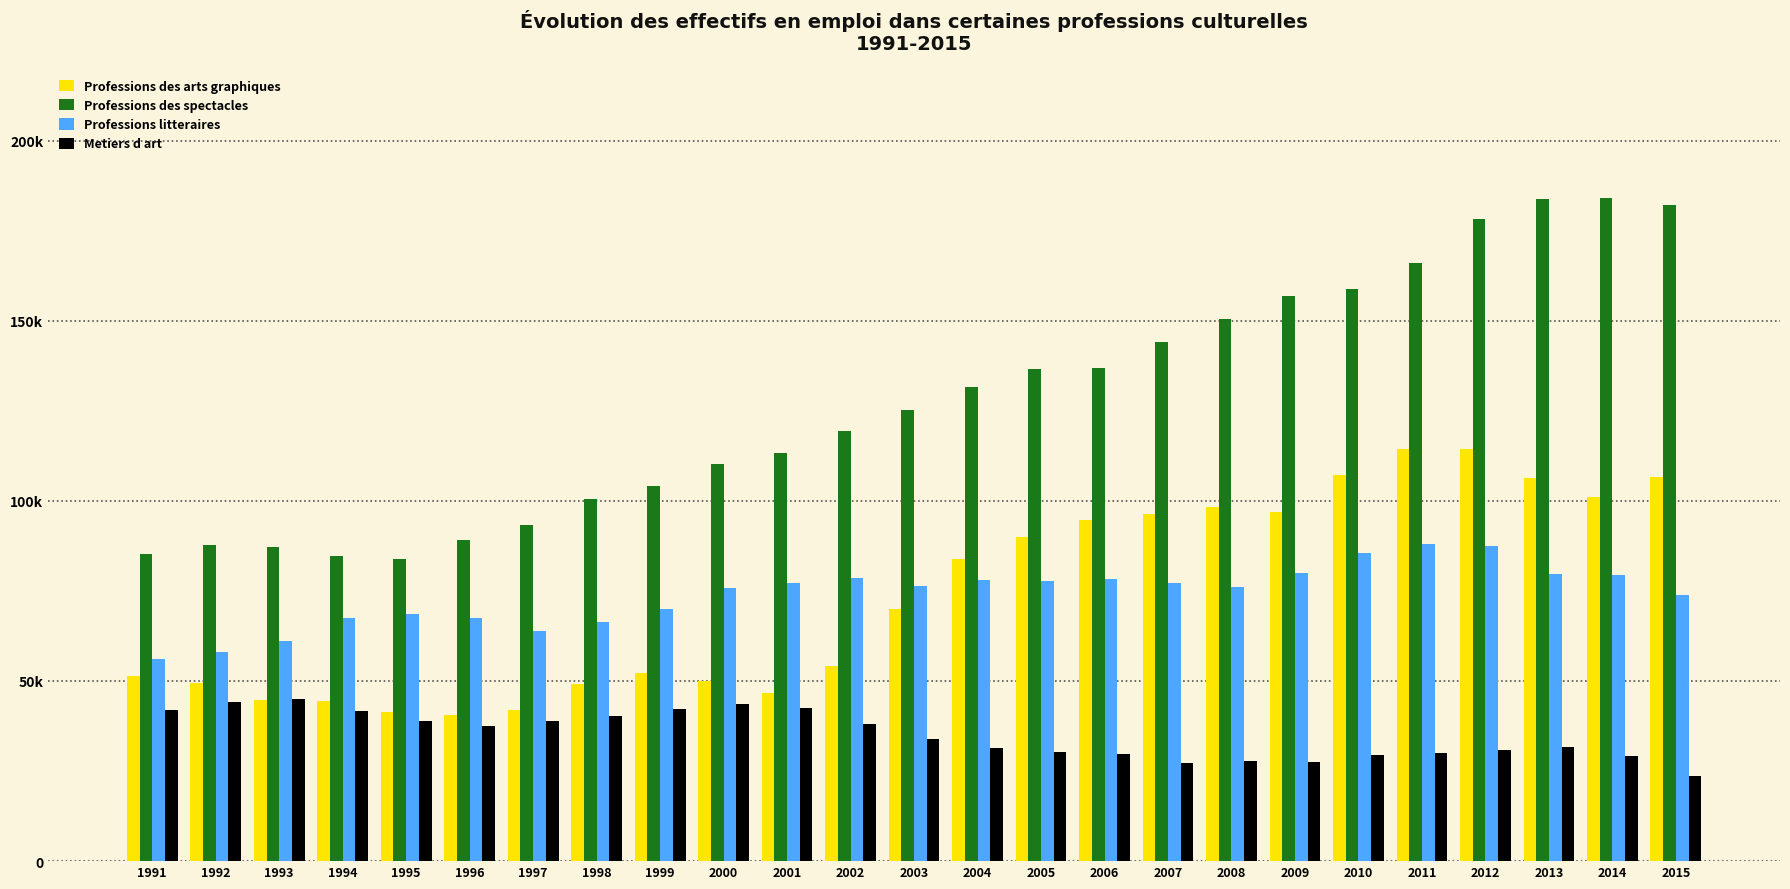

What value does the Professions litteraires series have at 2013?

79621.6